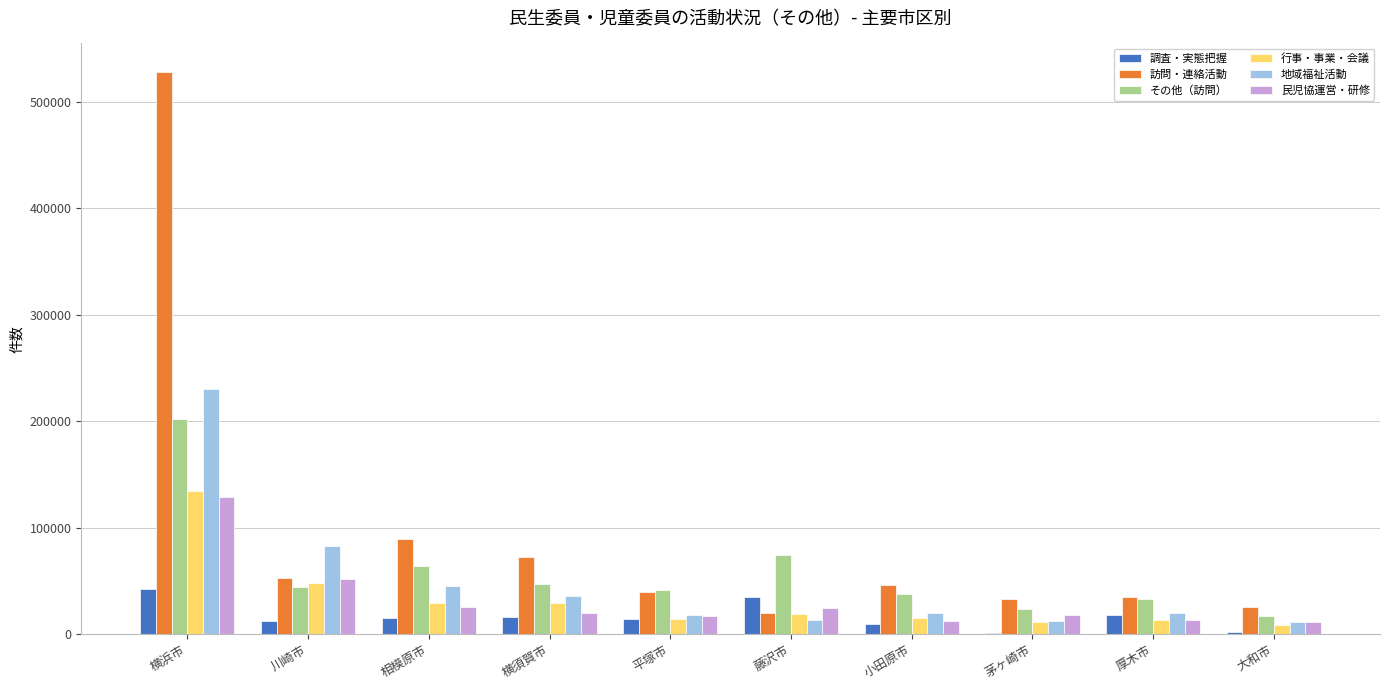

Which series changed the most between 横浜市 and 厚木市?

訪問・連絡活動